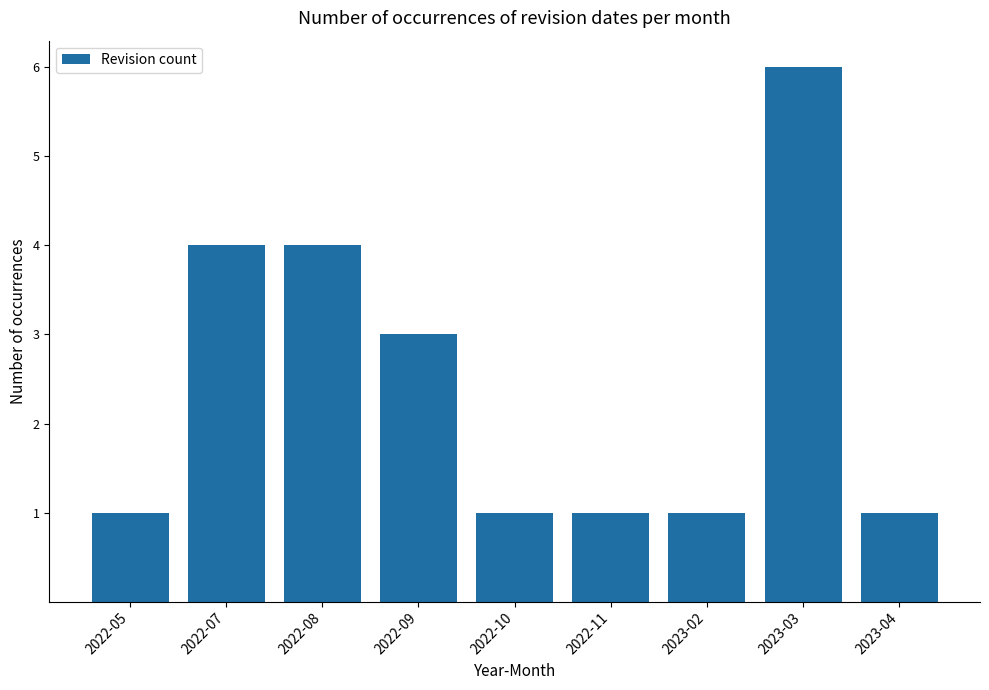

What is the minimum value shown in the chart?

1